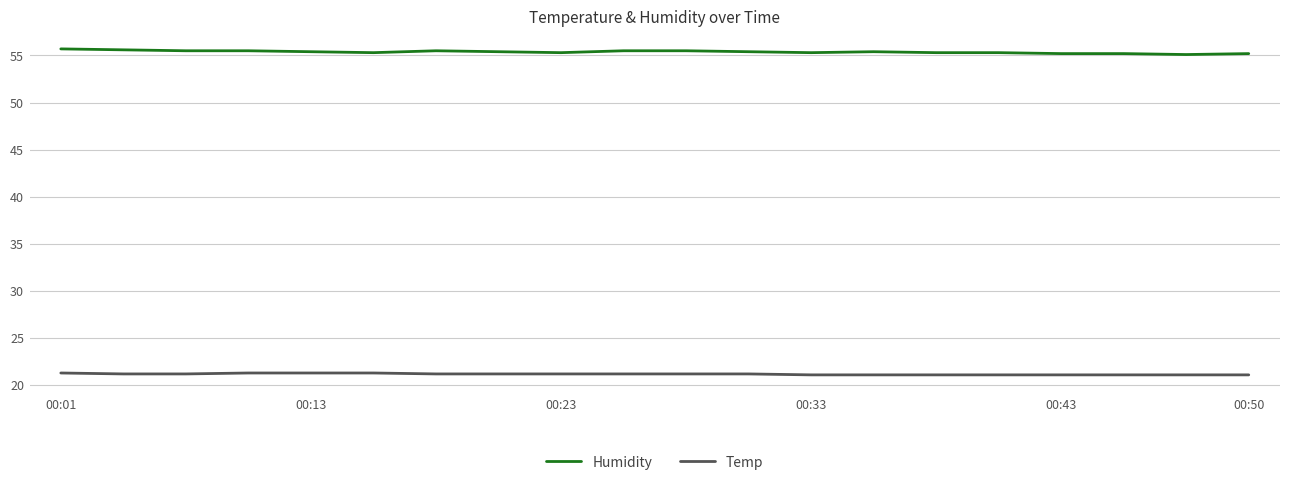

True or false: Temp and Humidity cross at least once.

False